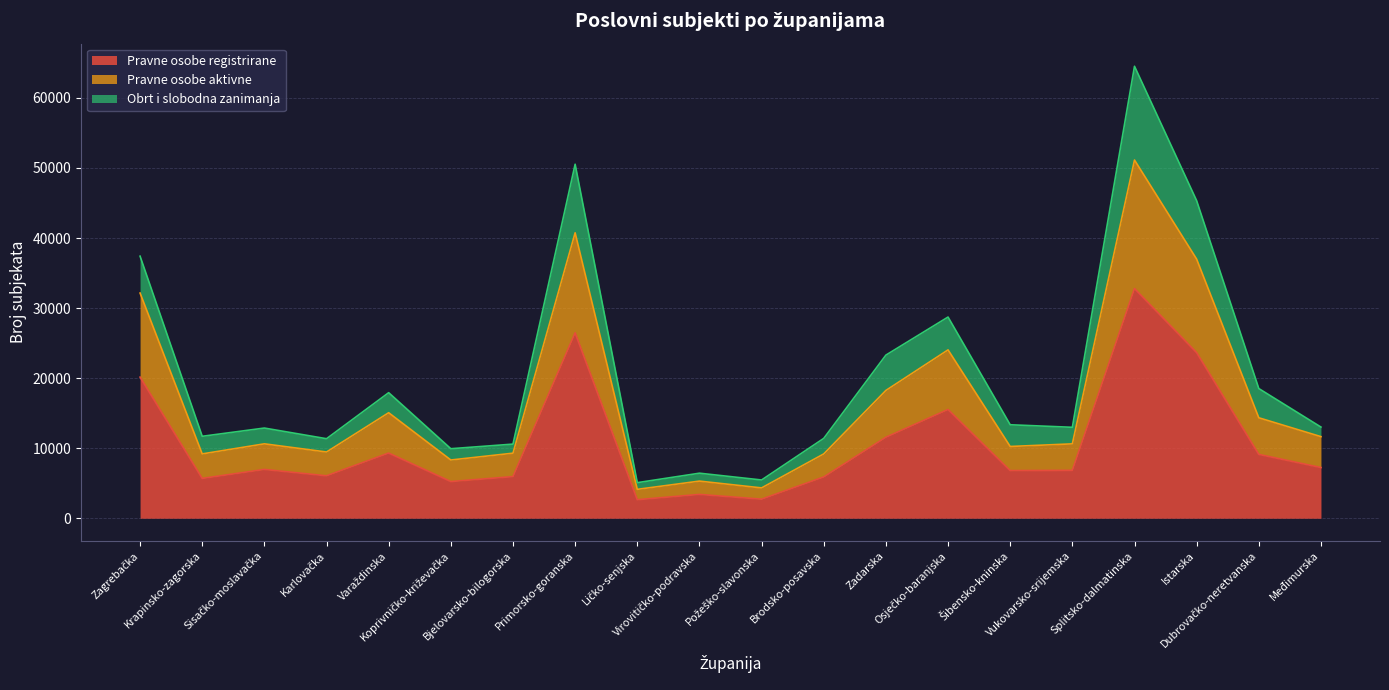

What is the highest value of the Pravne osobe registrirane series?

32783